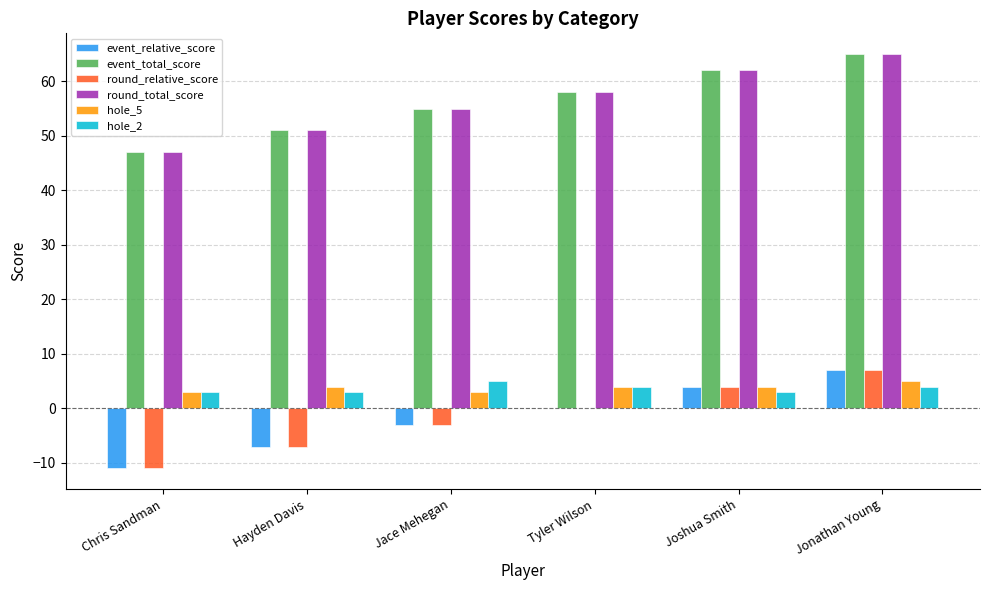

Which category has the highest value across all series?

Jonathan Young